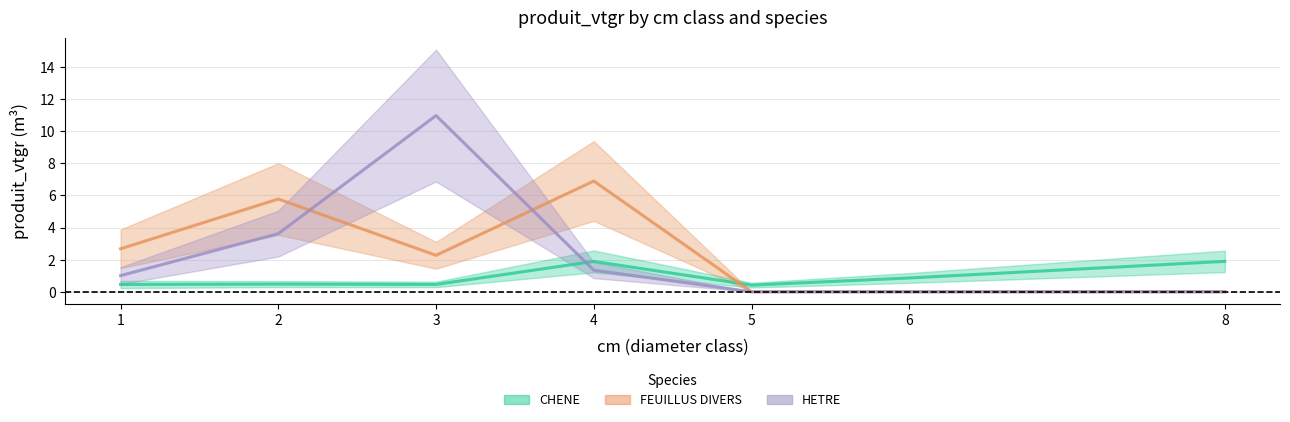

Does the chart have visible grid lines?

Yes